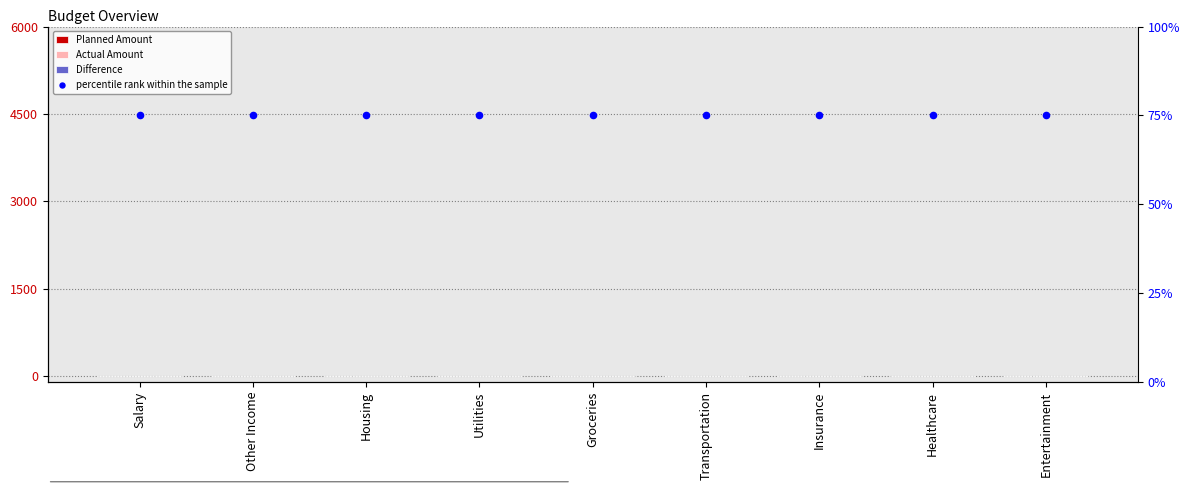

Which series reaches the minimum Y coordinate?

Planned Amount